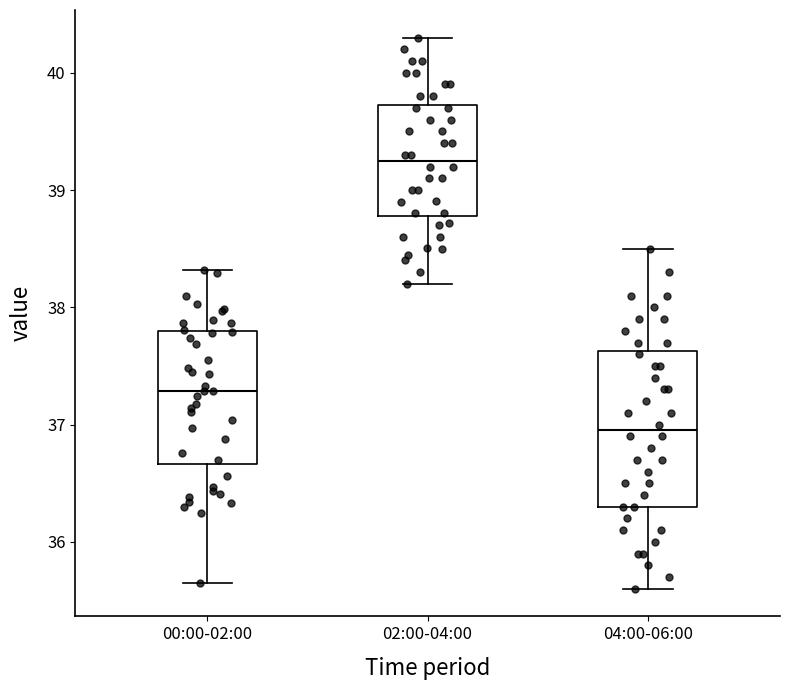

Where is the lower edge of the box for 02:00-04:00 on the y-axis? The values are not printed on the chart, so give them approximately, as read against the axis.

38.8